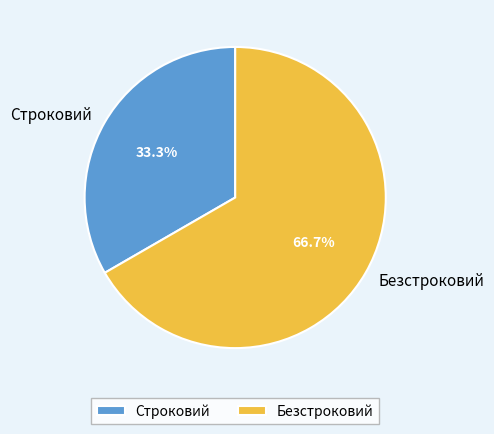

Is it true that Строковий is 27% of the pie?

False